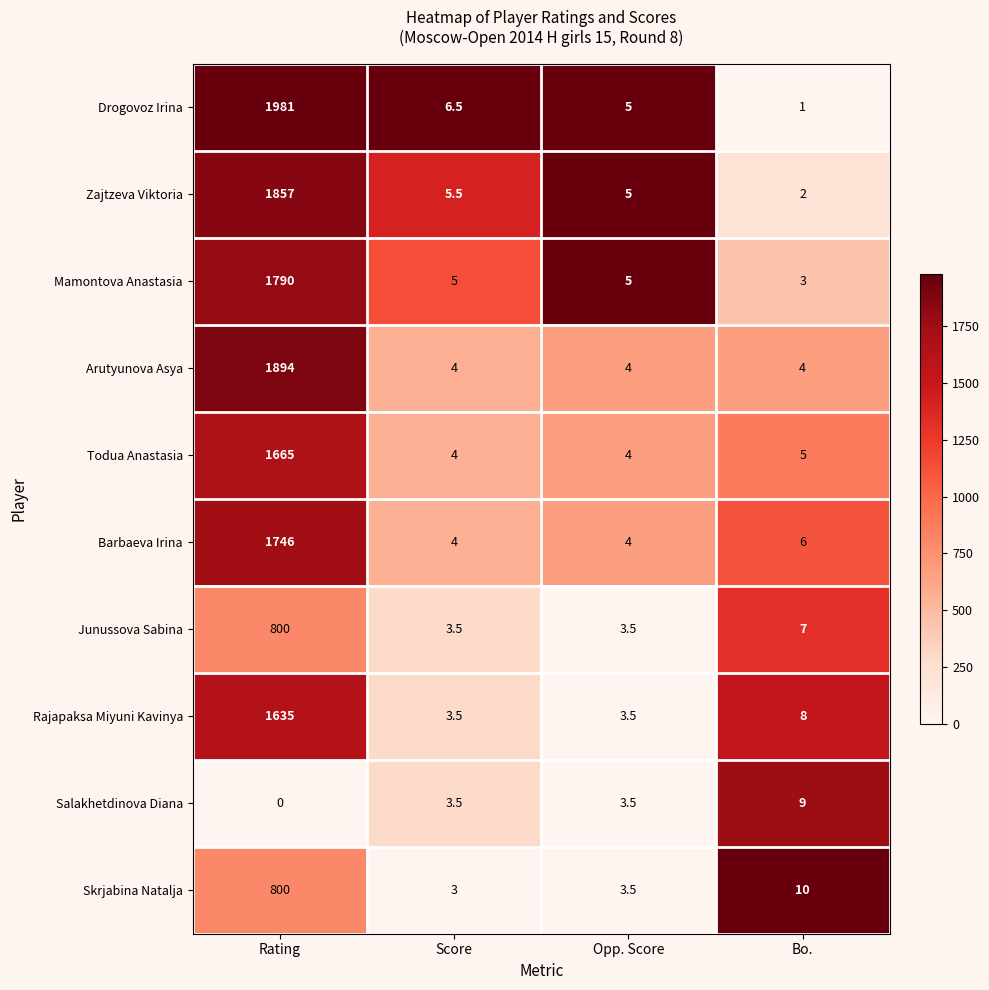

How many distinct data groups are displayed?

10